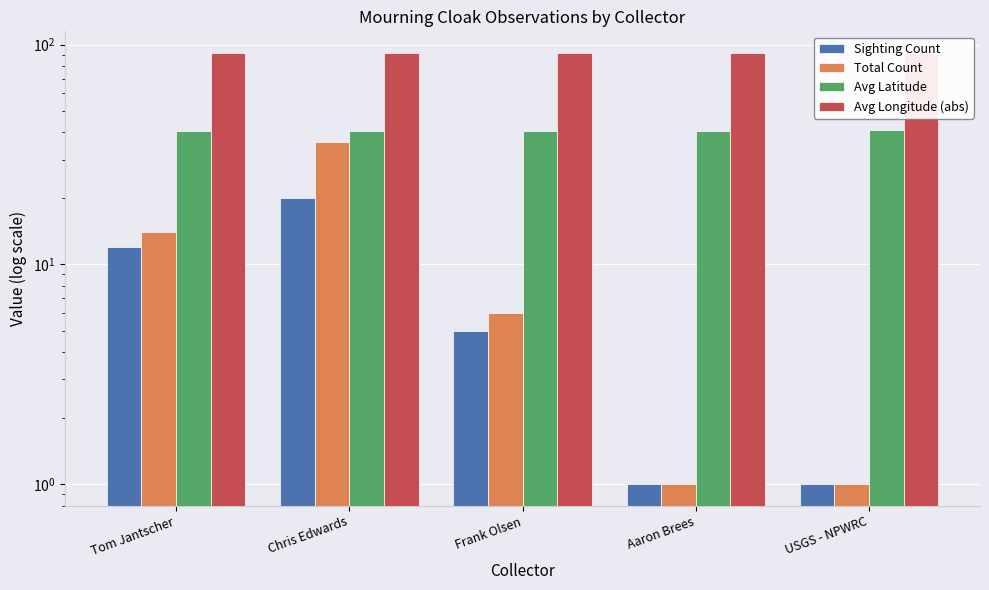

Is it true that Avg Longitude (abs) equals 149.5 at Aaron Brees?

False